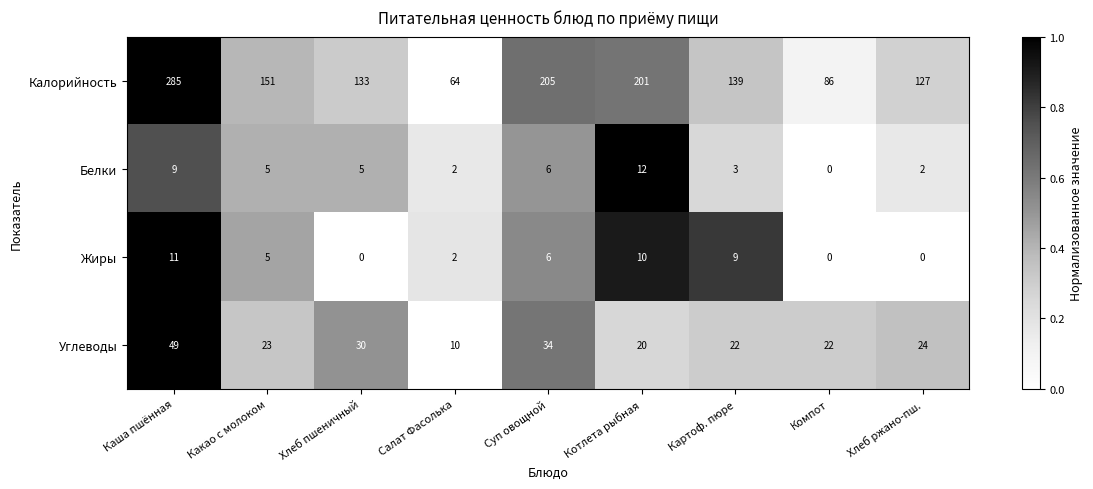

At which label does Калорийность first exceed 139?

Каша пшённая